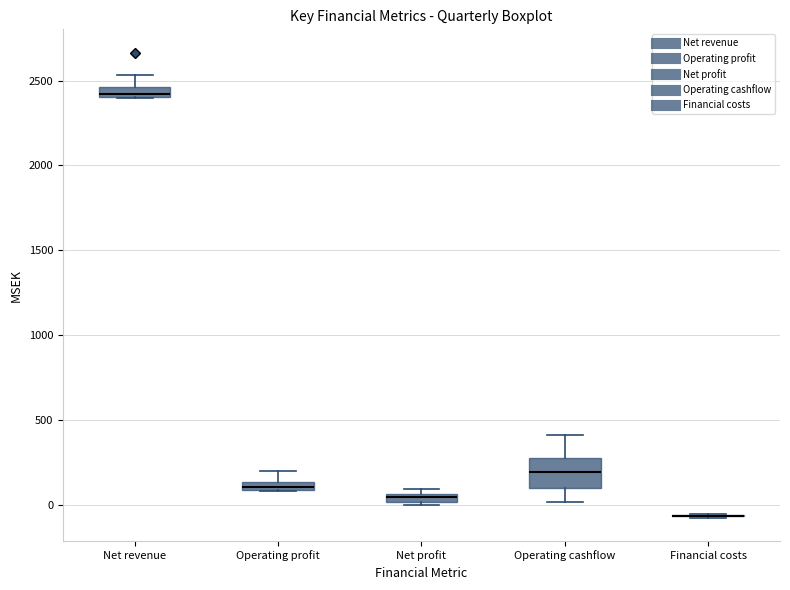

Which box is the tallest, from its lower edge to its upper edge?

Operating cashflow